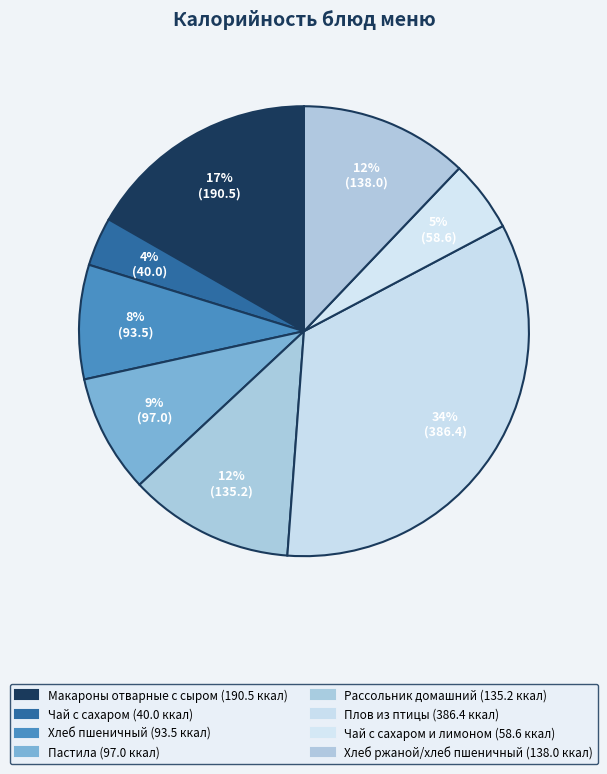

How many slices are in this pie chart?

8